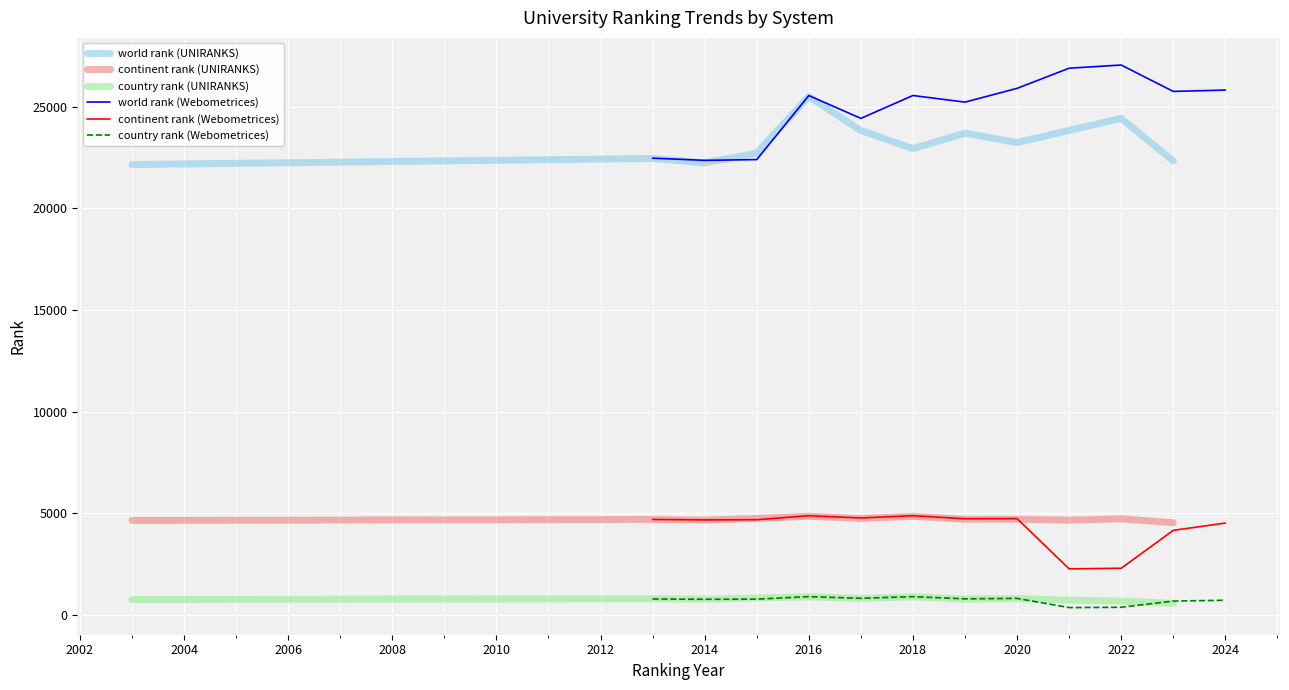

What is the value of the world rank (UNIRANKS) point at the 6th from the left?

23819